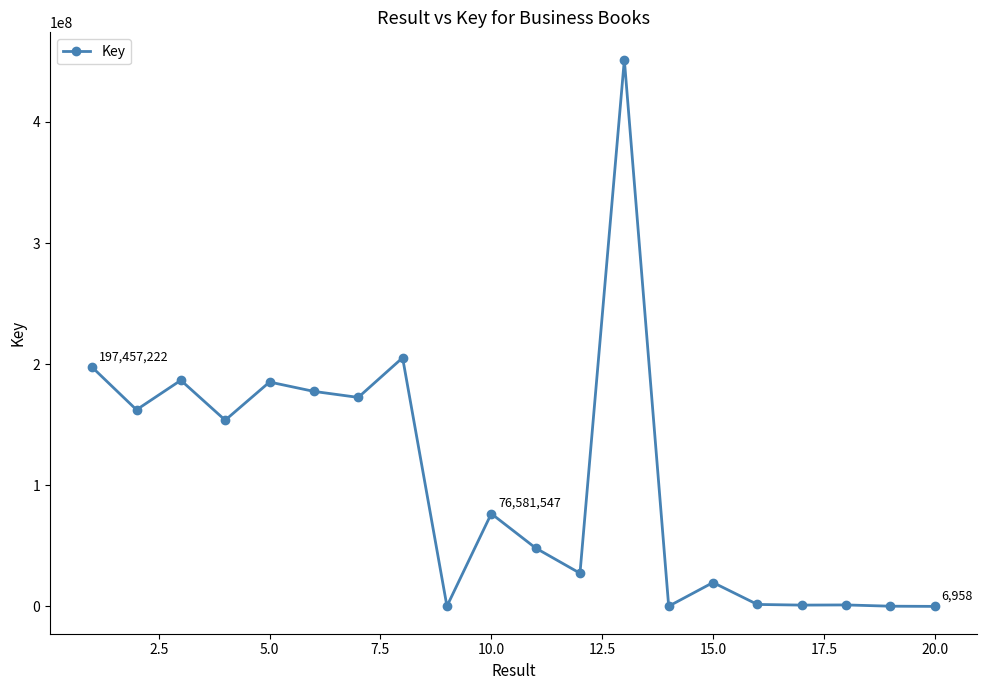

What is the difference between the maximum and minimum values?

451418099